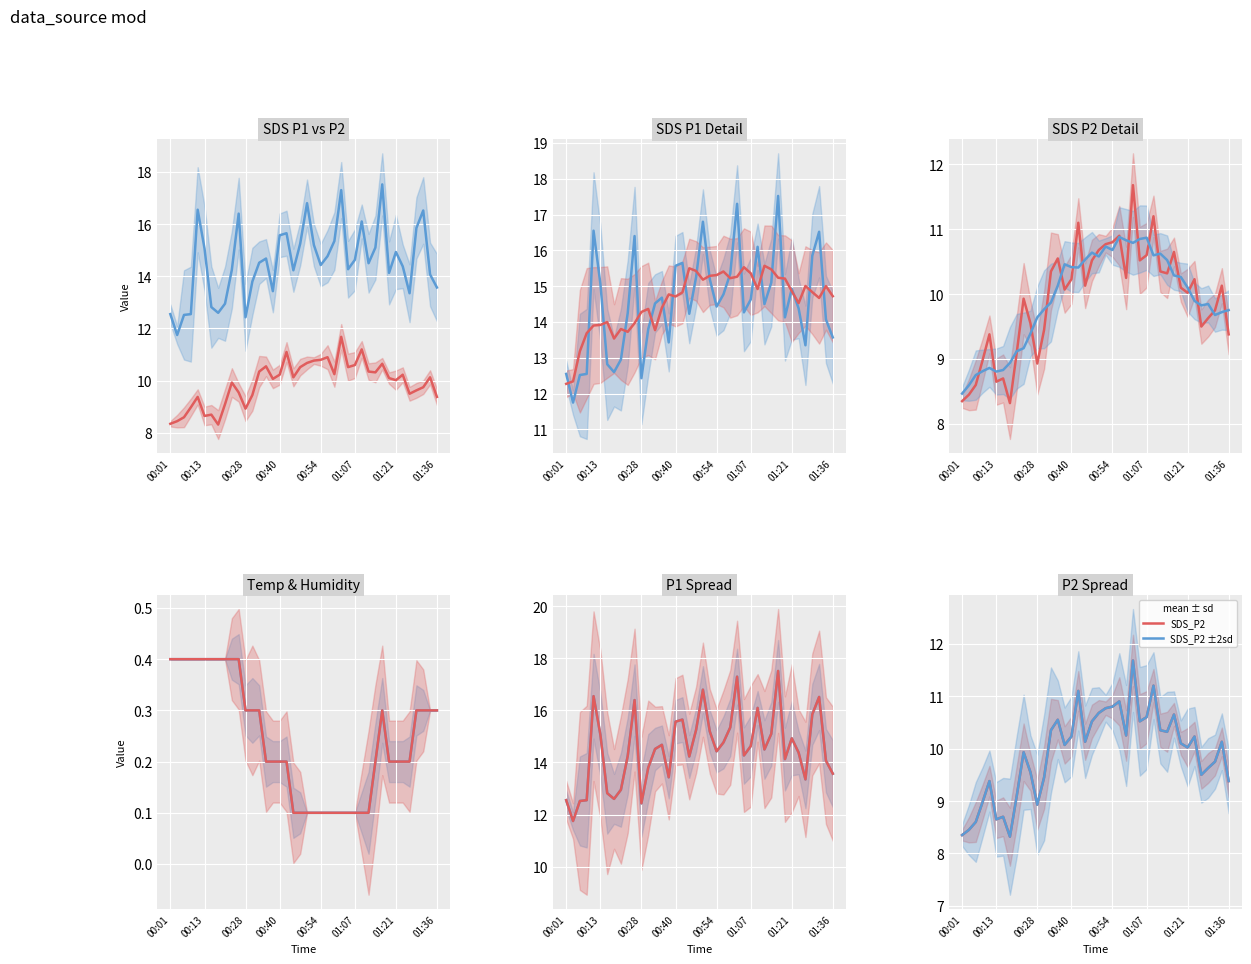

At which label does SDS_P2 reach its peak?

01:02